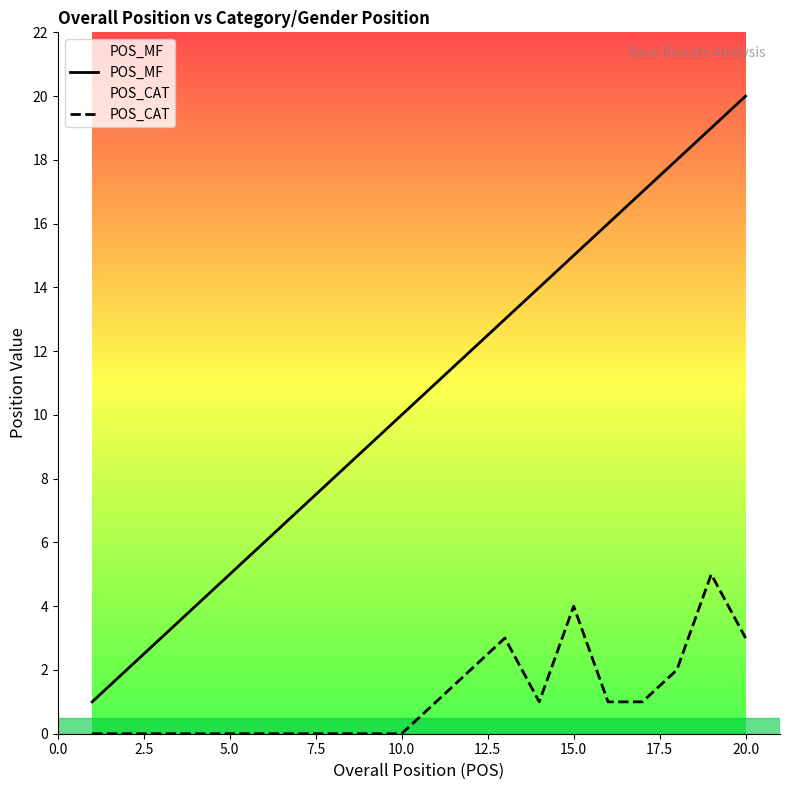

Which series has the largest range (max minus min)?

POS_MF